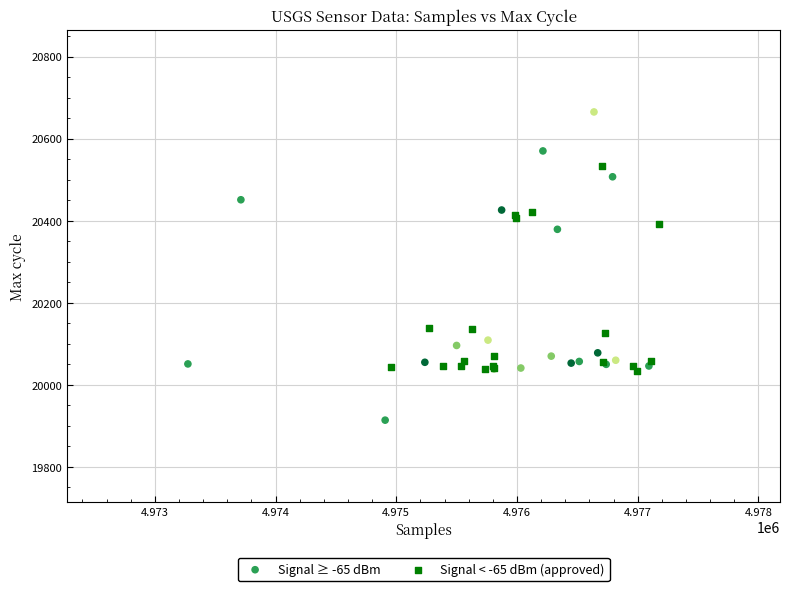

Which series has the largest Y range (max minus min)?

Signal ≥ -65 dBm